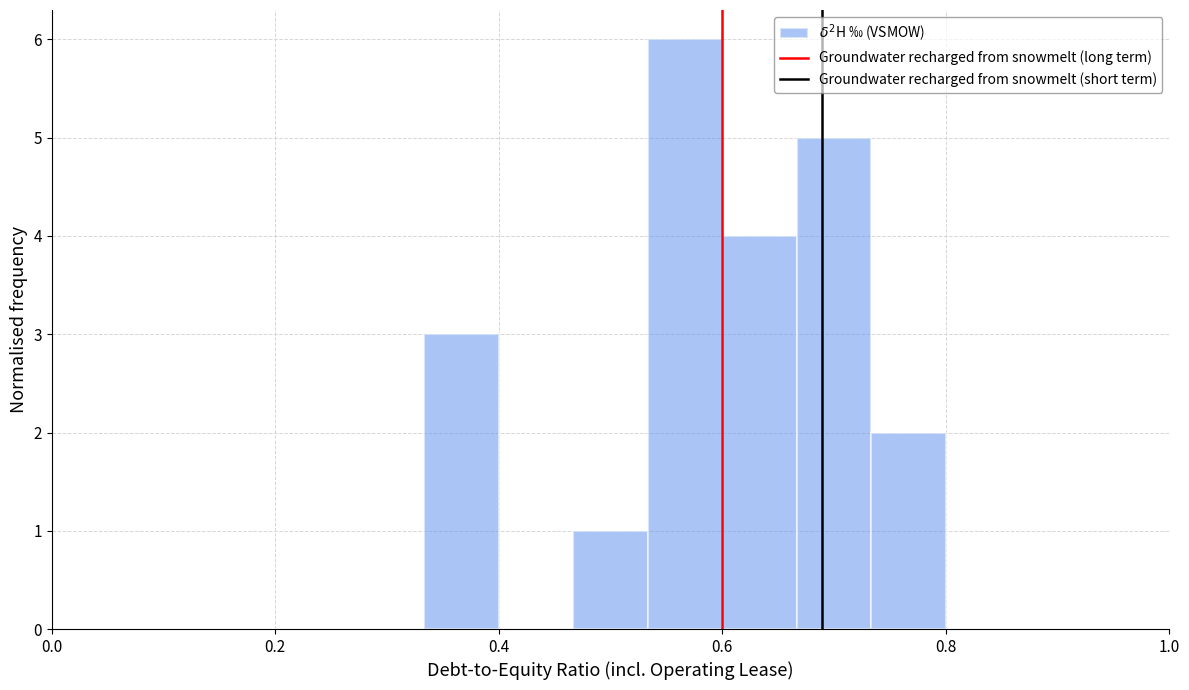

Read against the x-axis, roughly where is the centre of the tallest bar?

0.56